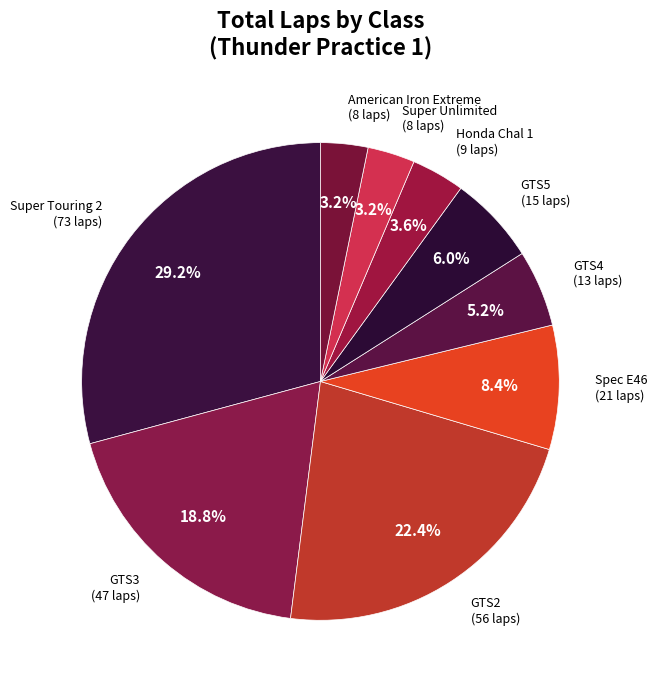

Does any single category account for the majority?

No